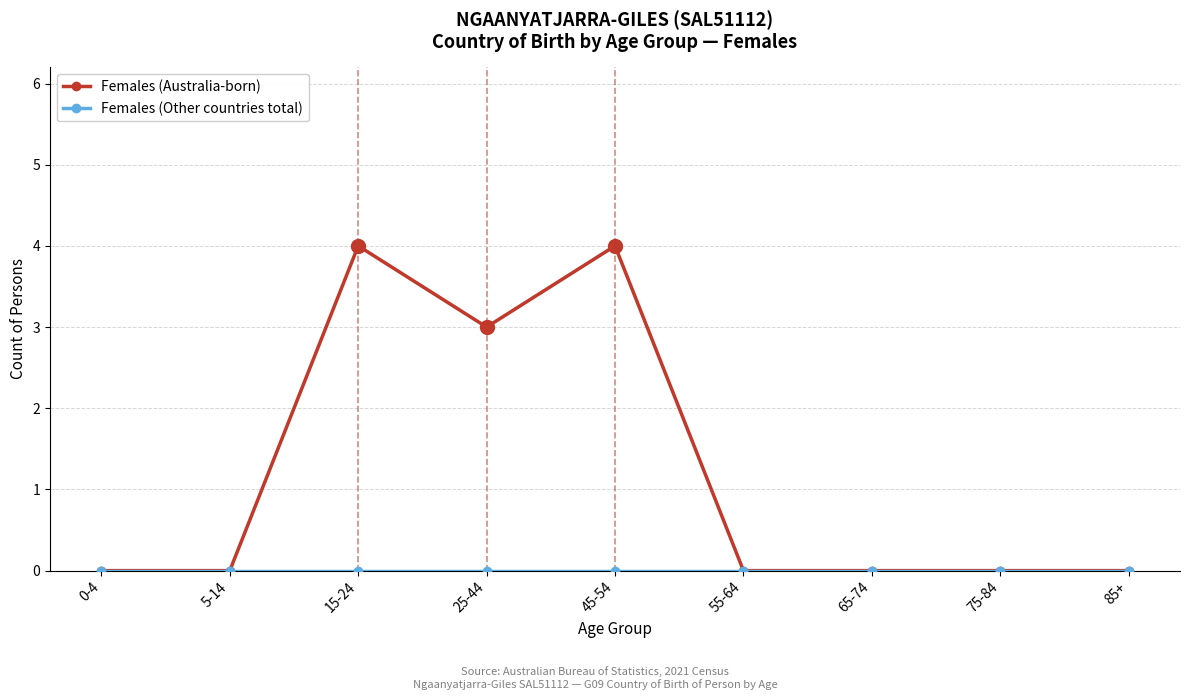

What is the greatest value displayed?

4